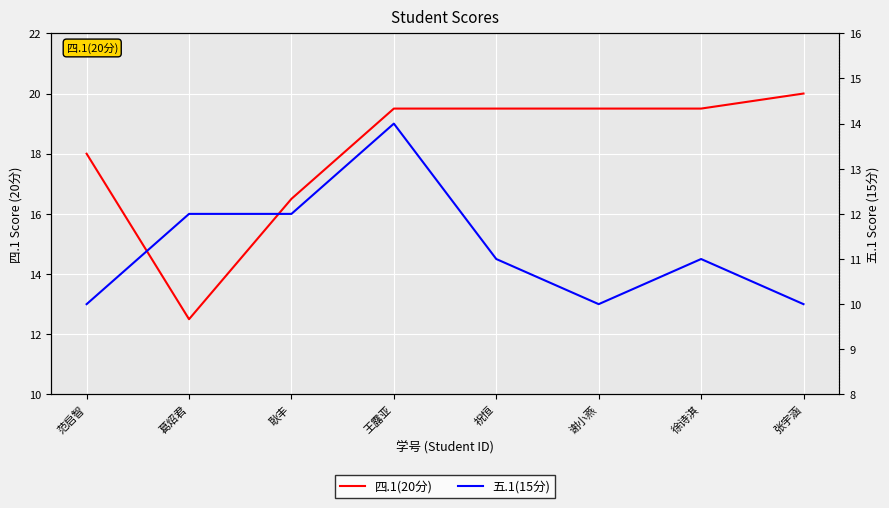

True or false: 四.1(20分) and 五.1(15分) intersect in this chart.

False